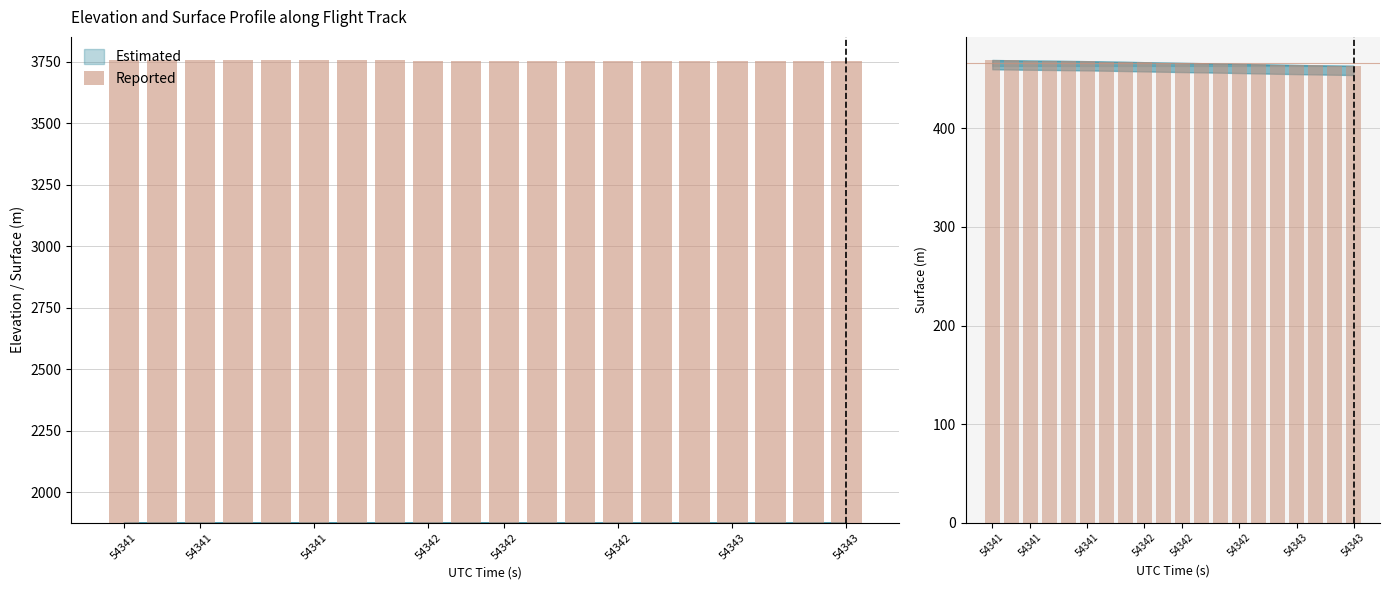

Rank the categories by value from highest to lowest.

54341, 54341, 54341, 54342, 54342, 54342, 54343, 54343, 8, 9, 10, 11, 12, 13, 14, 15, 16, 17, 18, 19